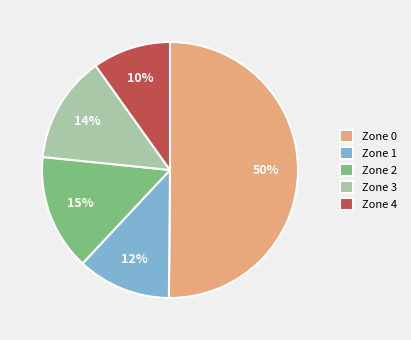

The Zone 0 slice represents 65% of the pie. True or false?

False